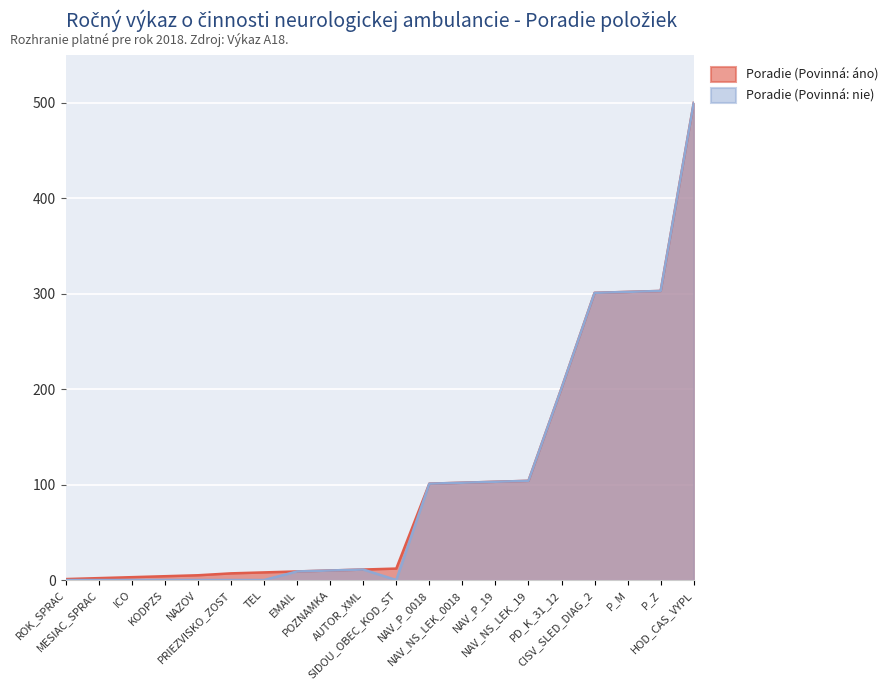

True or false: Poradie (Povinná: áno) has a value of 302 at P_M.

True